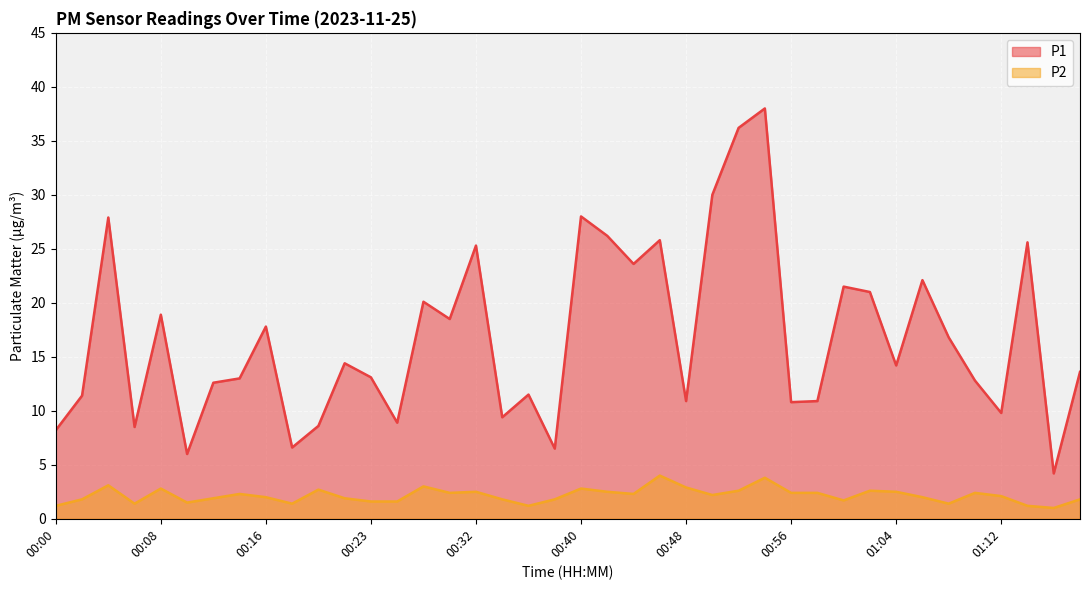

What is the smallest value displayed?

1.0